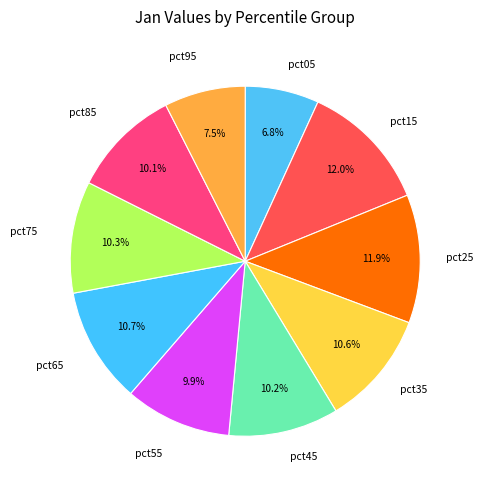

Count the number of slices in the pie.

10